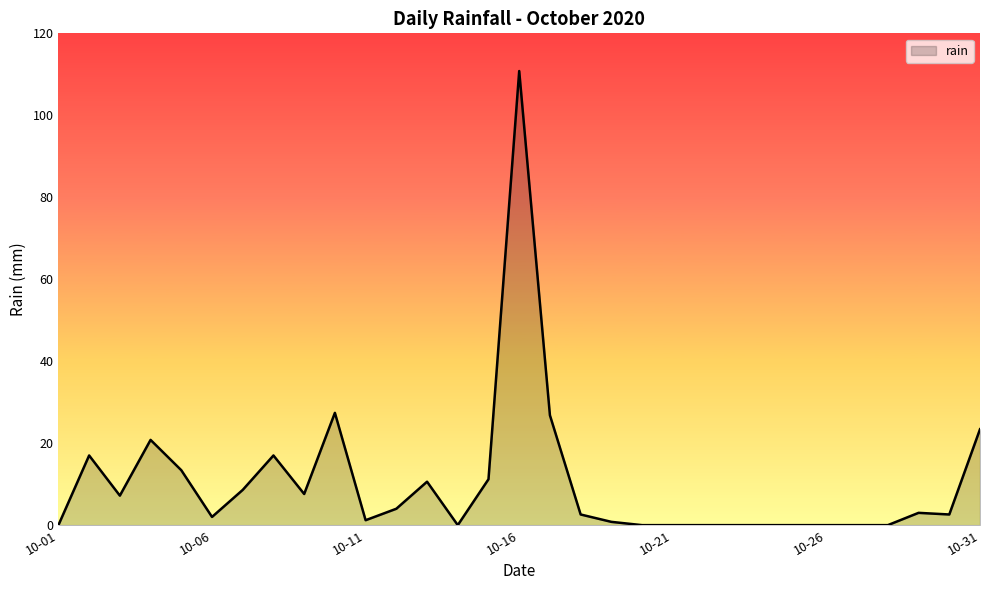

What is the greatest value displayed?

110.8